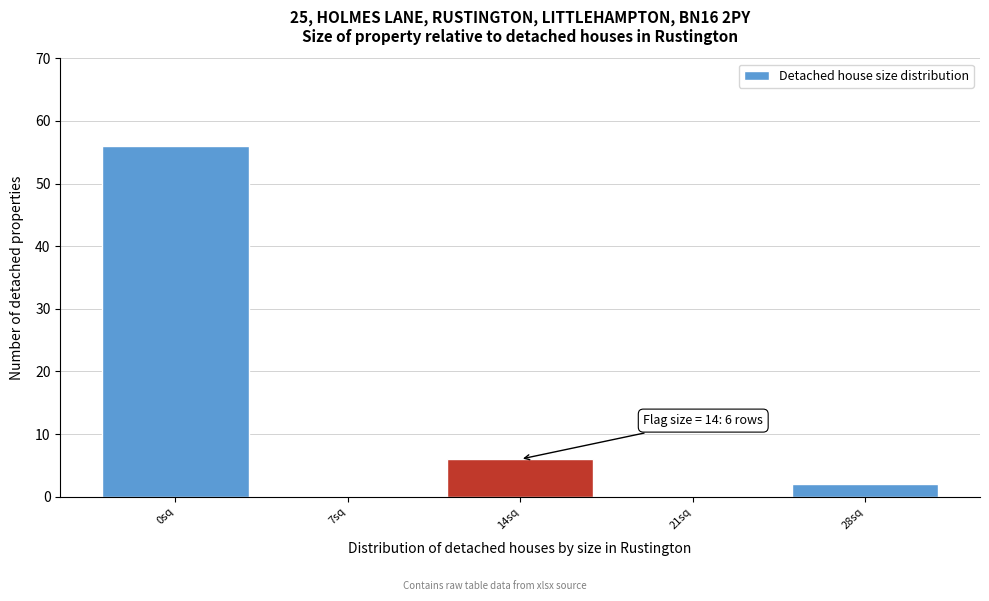

Reading left to right, extract all data points from this chart.

0sq=56	7sq=0	14sq=6	21sq=0	28sq=2